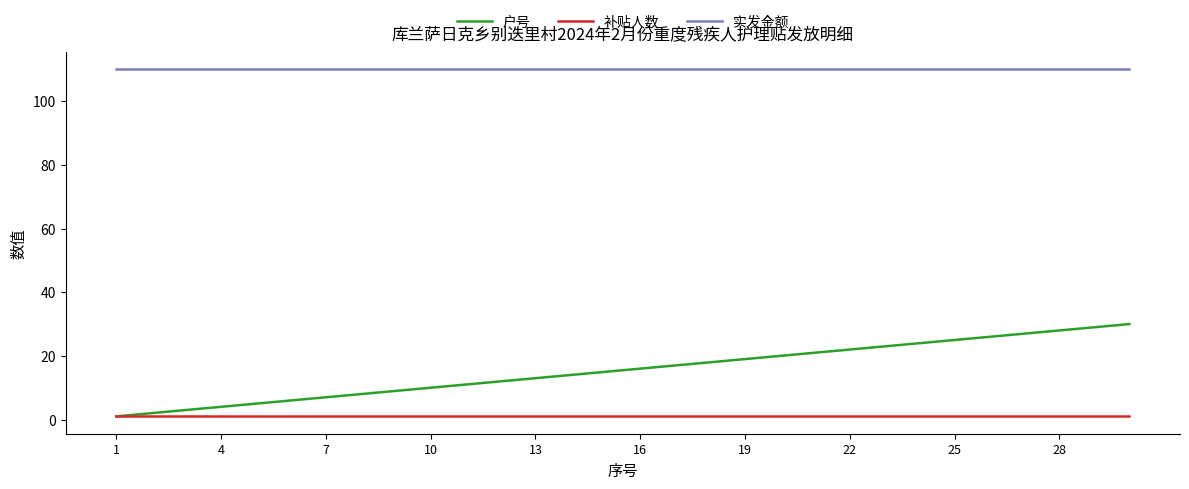

True or false: 补贴人数 and 实发金额 cross at least once.

False